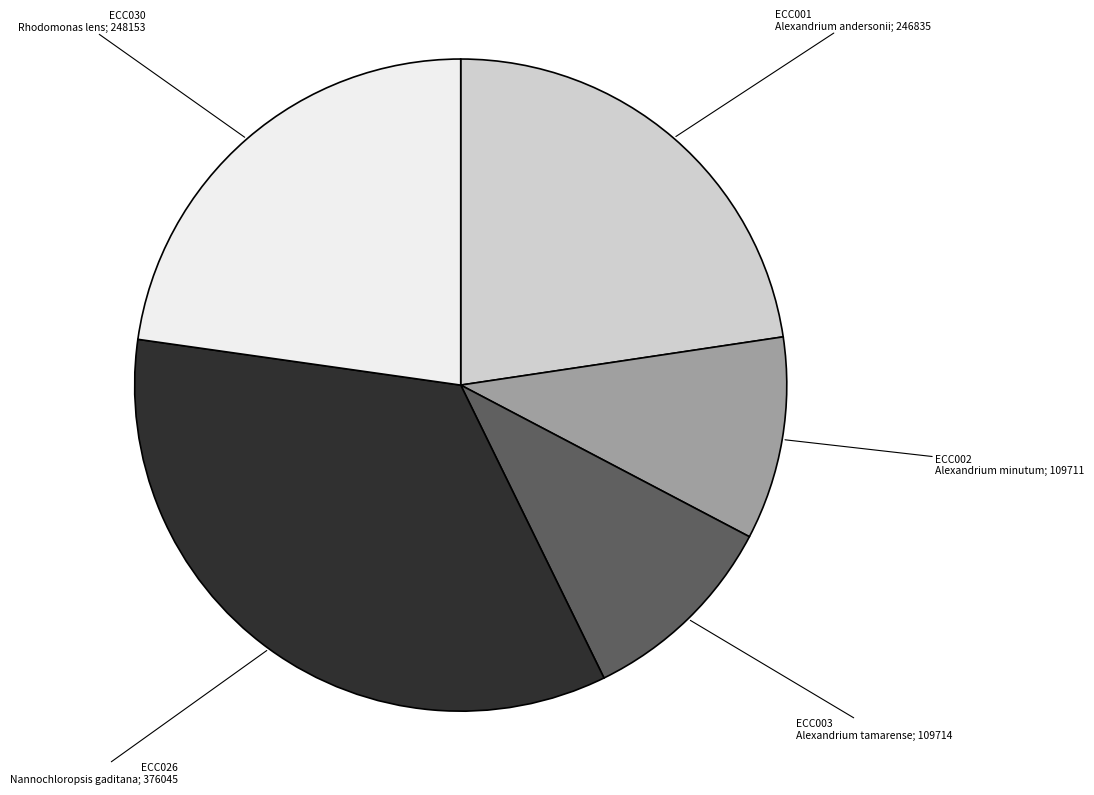

Is there any slice that represents more than half of the pie?

No